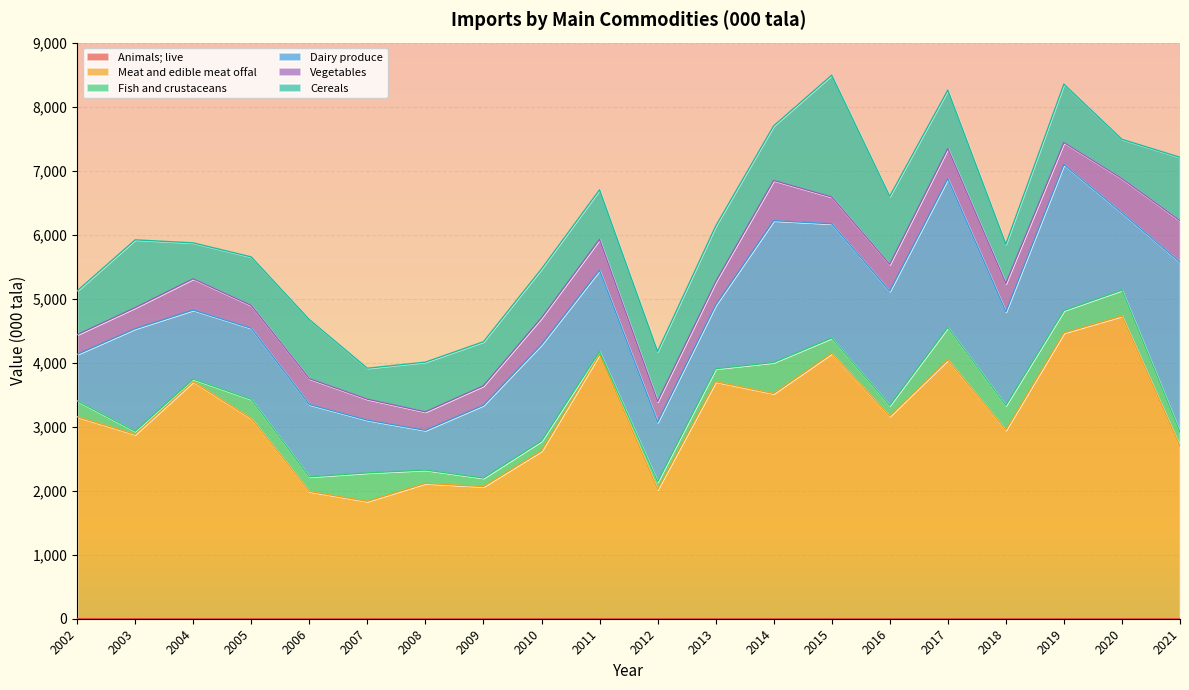

At which category does Dairy produce reach its first local peak?

2003